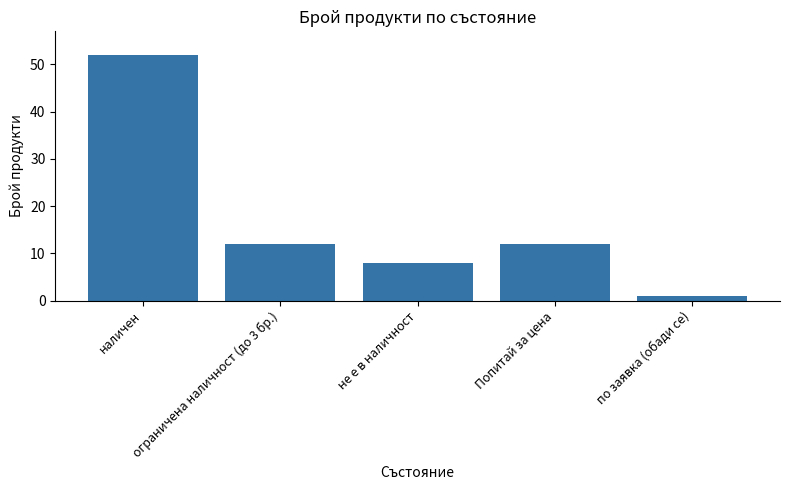

Reading left to right, extract all data points from this chart.

наличен=52	ограничена наличност (до 3 бр.)=12	не е в наличност=8	Попитай за цена=12	по заявка (обади се)=1